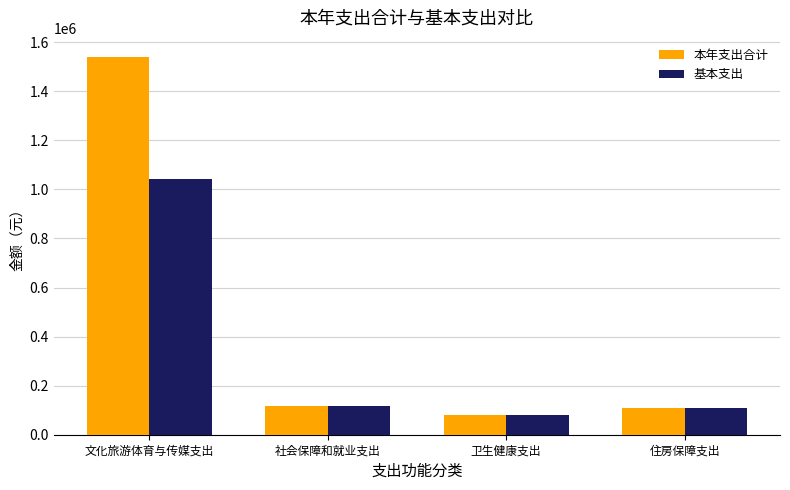

What is the label of the 4th bar from the left?

住房保障支出